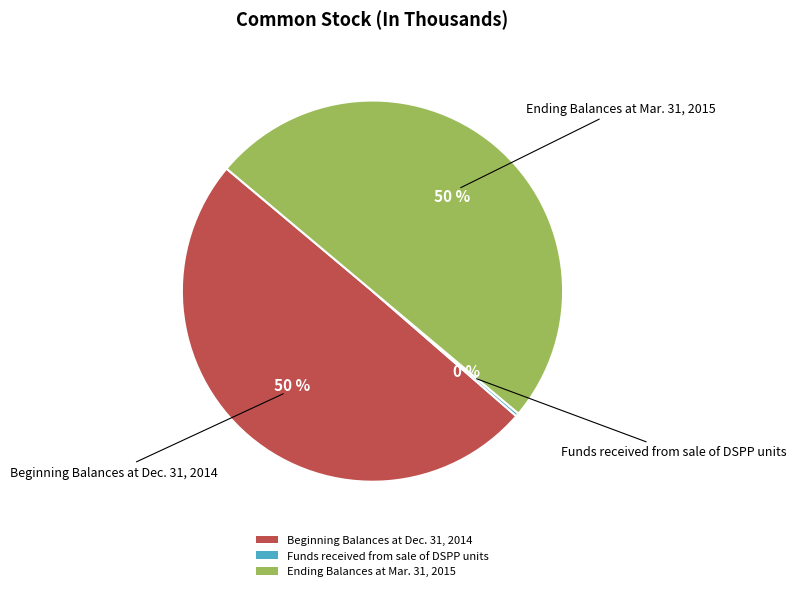

Approximately how many times larger is the value at Ending Balances at Mar. 31, 2015 compared to Funds received from sale of DSPP units?

180.0